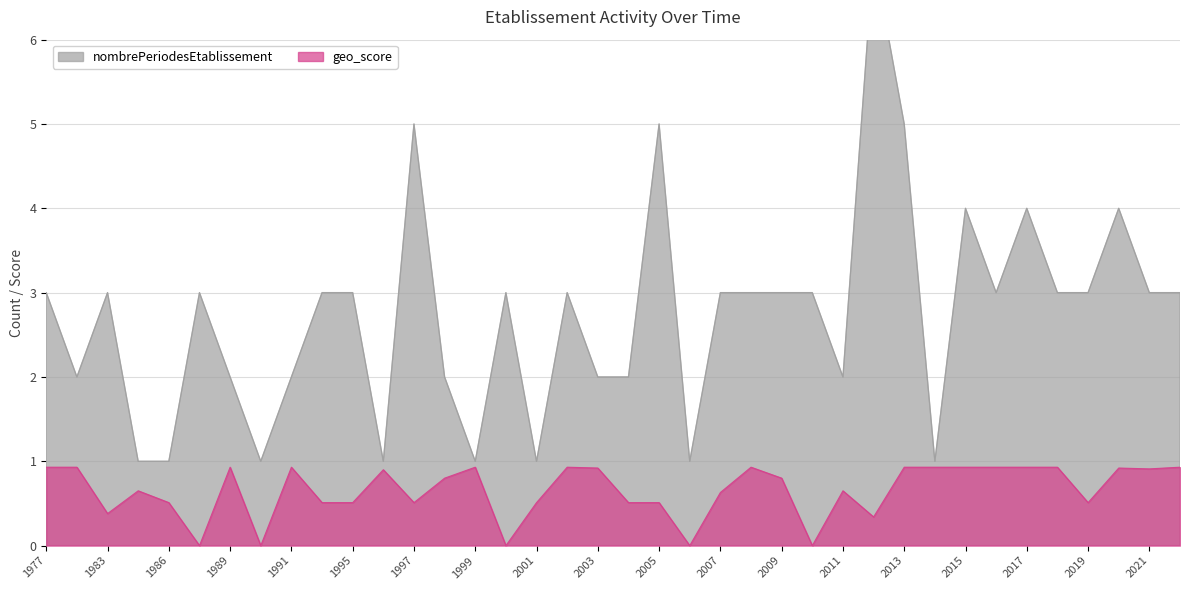

True or false: nombrePeriodesEtablissement and geo_score intersect in this chart.

False